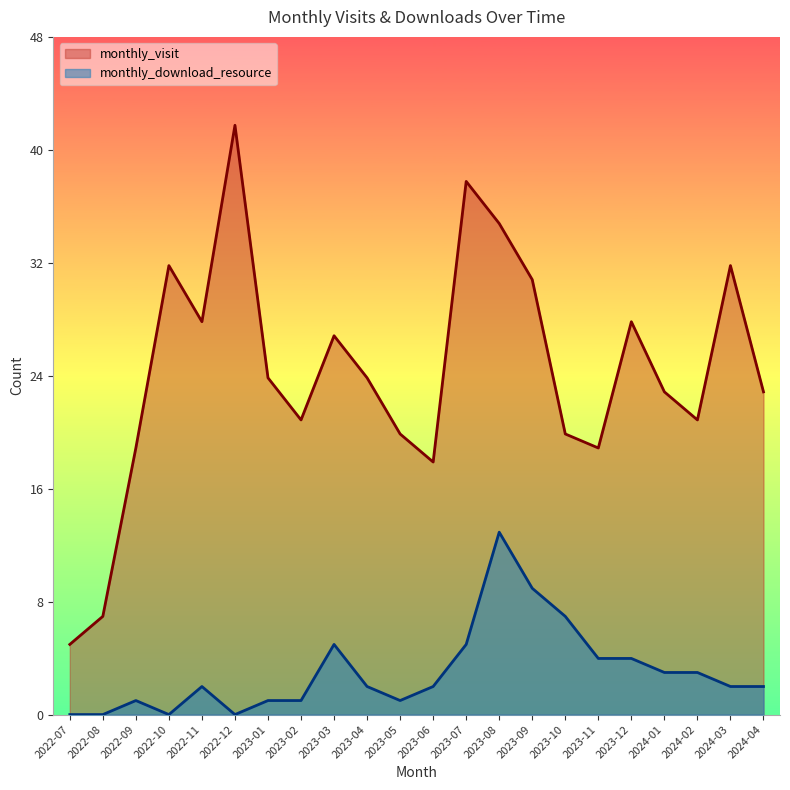

True or false: monthly_visit and monthly_download_resource intersect in this chart.

False